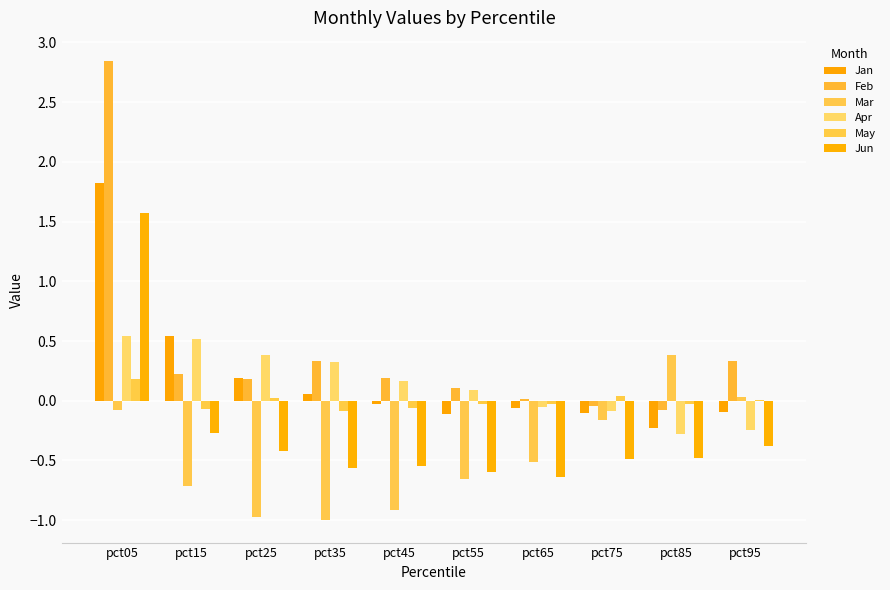

Is it true that Apr equals -0.1 at pct65?

False